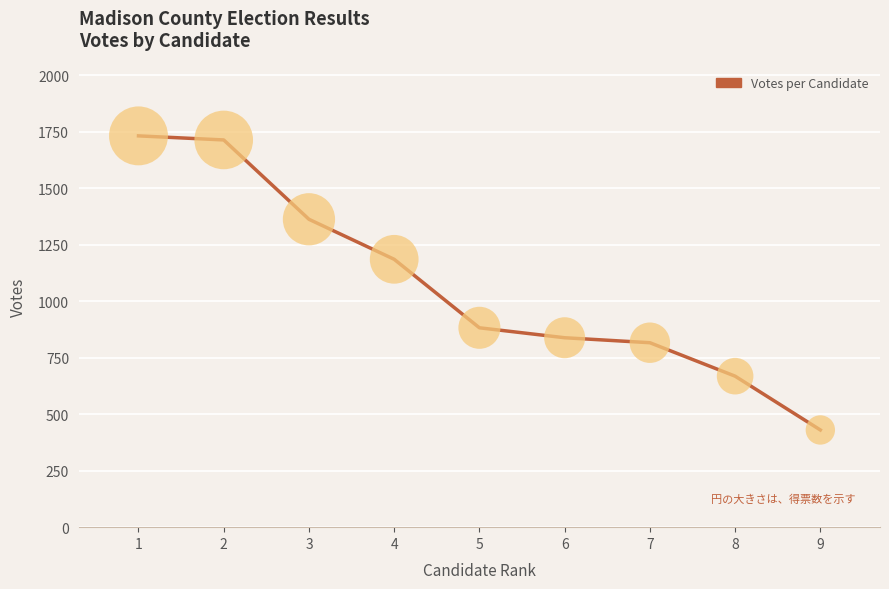

Approximately how many times larger is the value at 5 compared to 1?

0.5